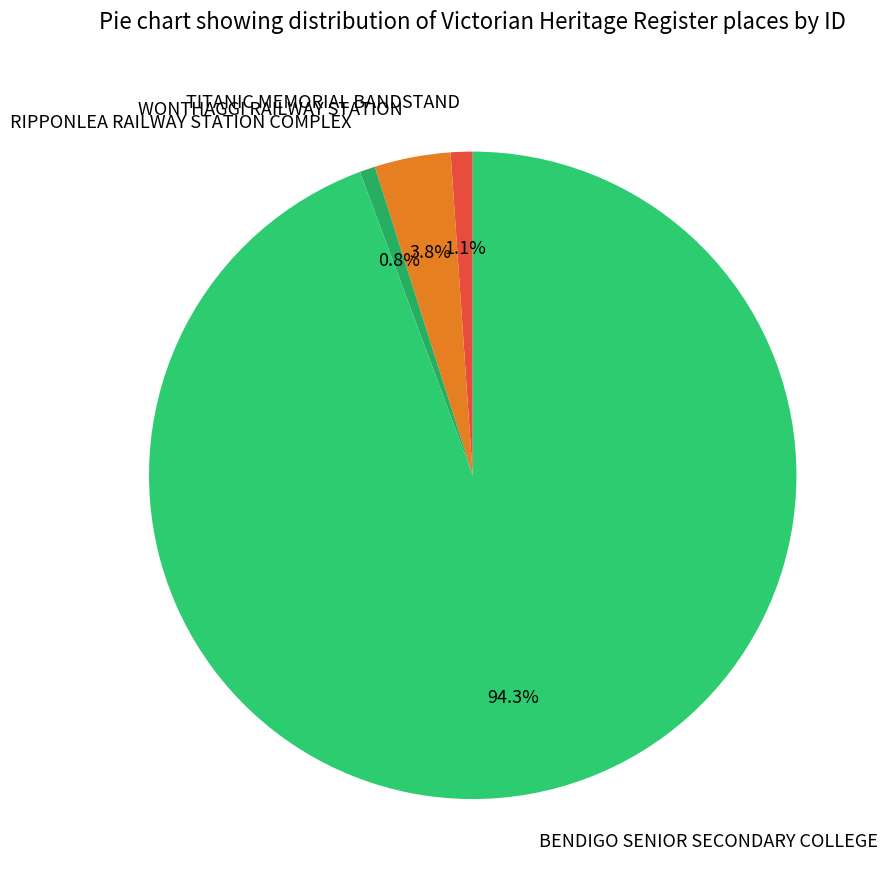

What is the total percentage of RIPPONLEA RAILWAY STATION COMPLEX and WONTHAGGI RAILWAY STATION?

4.6%